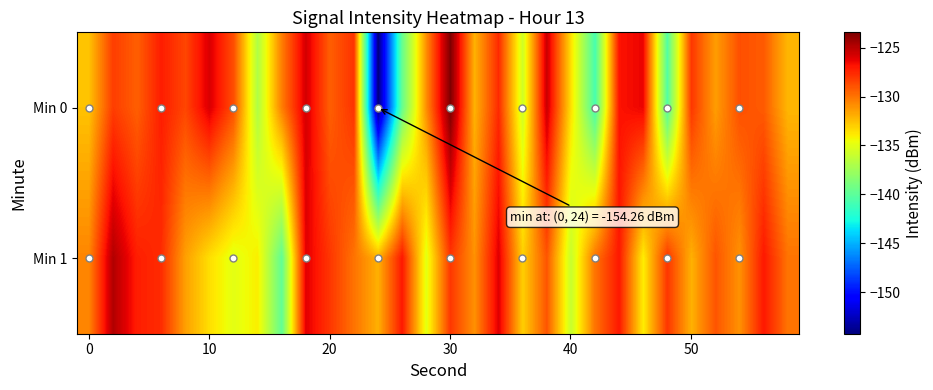

At which category is the sum across all series the highest?

30